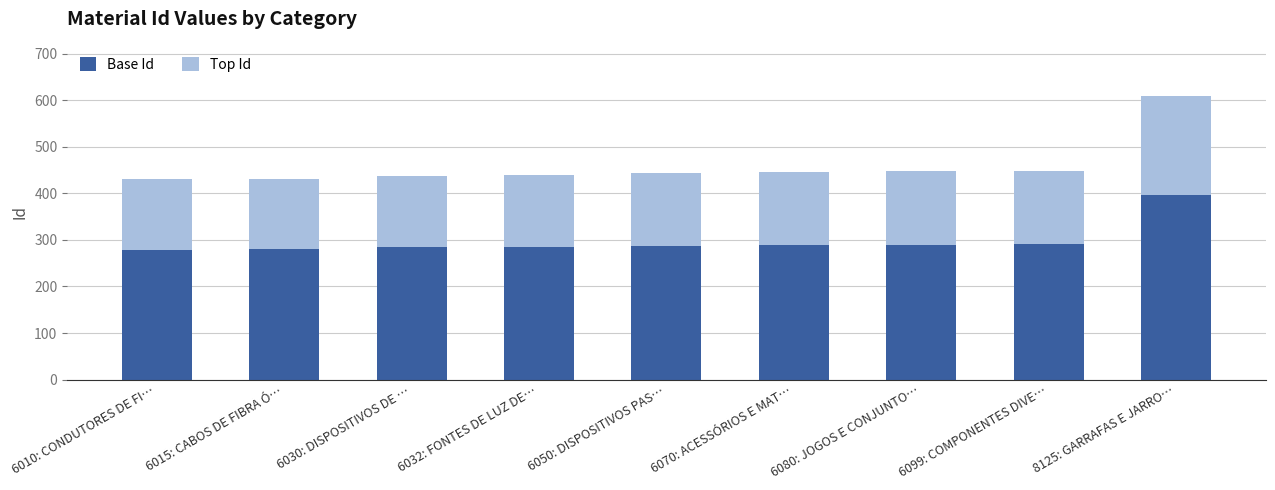

True or false: Base Id has a value of 477 at 6050: DISPOSITIVOS PAS….

False